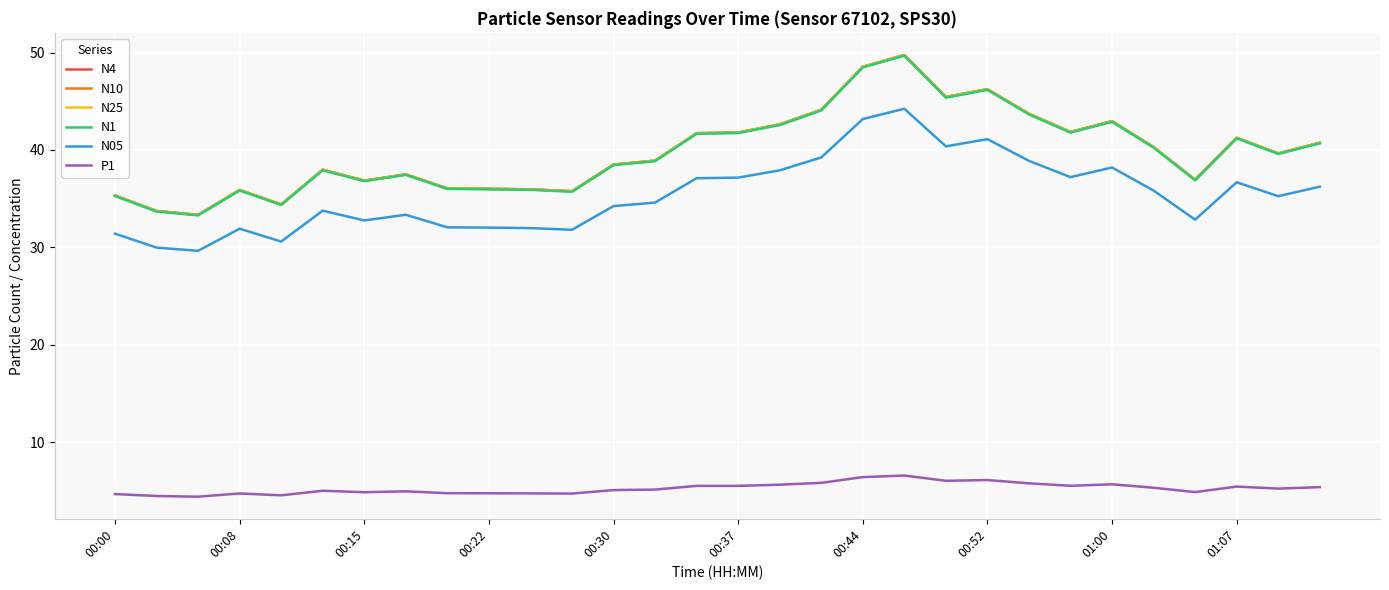

Does the chart display data point markers on the line(s)?

No